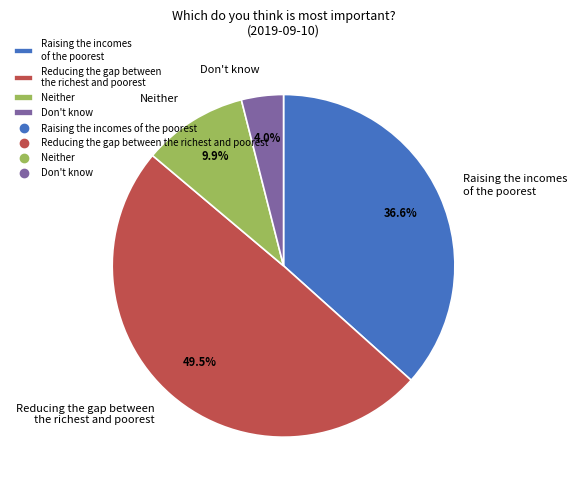

Between Reducing the gap between the richest and poorest and Don't know, which is larger?

Reducing the gap between the richest and poorest